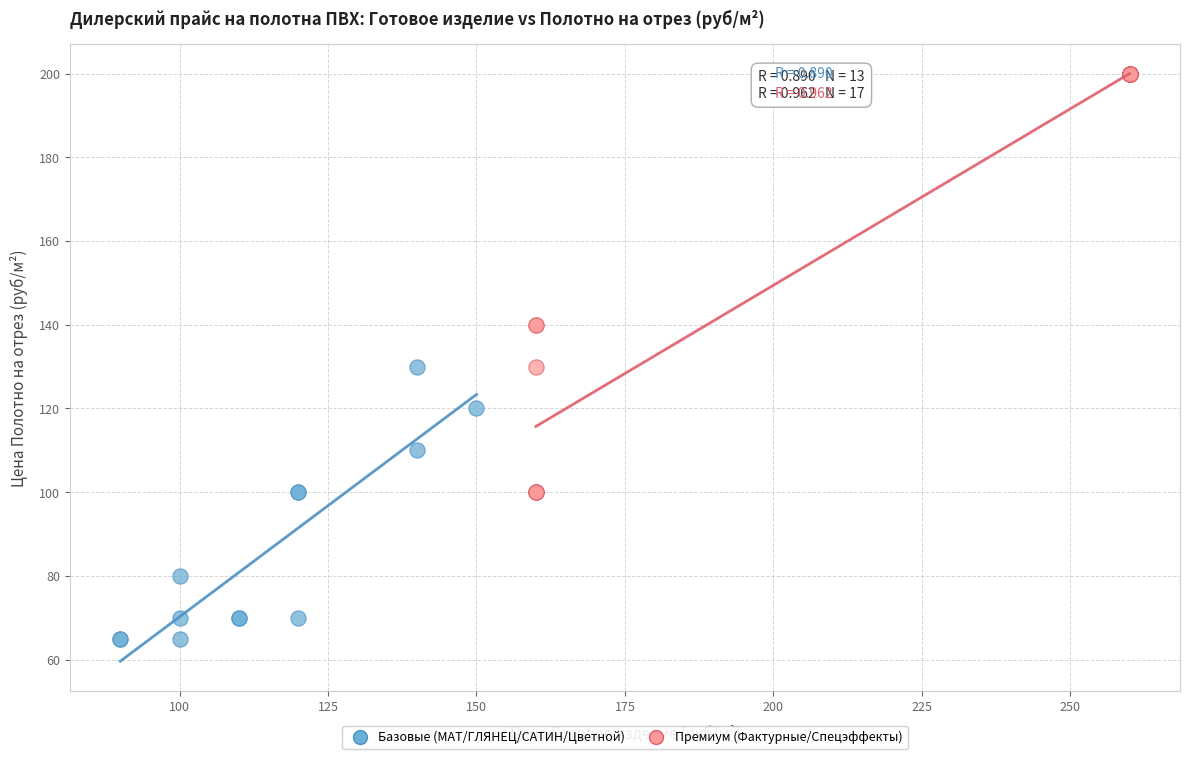

Which series contains the highest Y value?

Премиум (Фактурные/Спецэффекты)